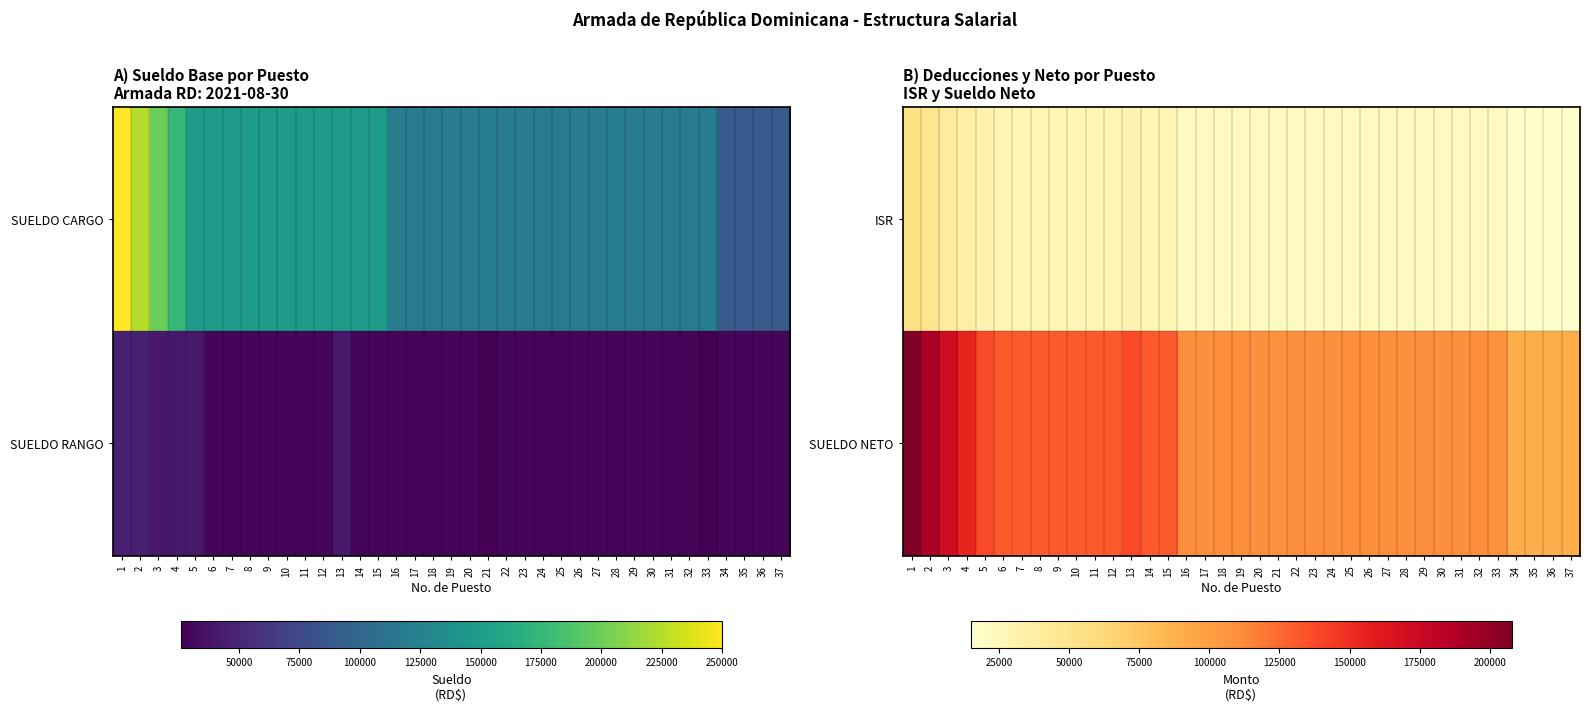

Where does the SUELDO NETO series first go above 110363?

1